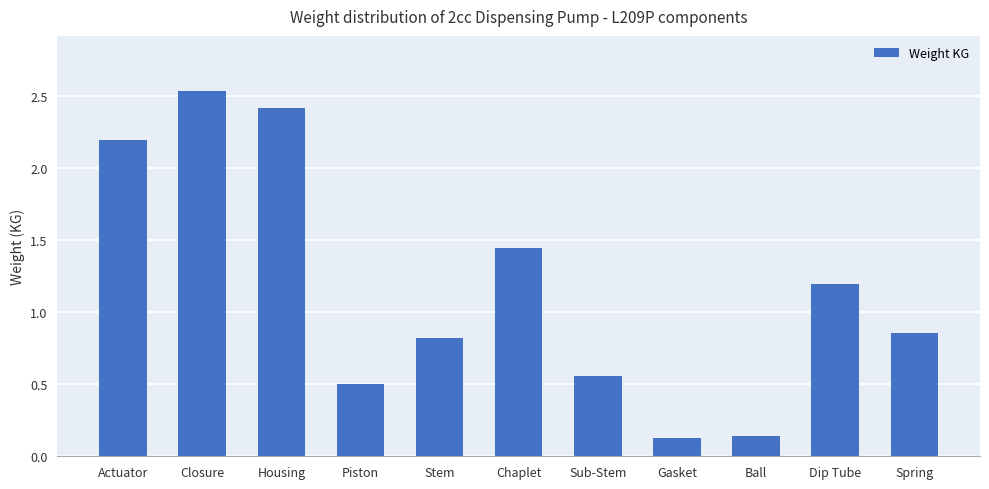

What is the label of the 10th bar from the left?

Dip Tube